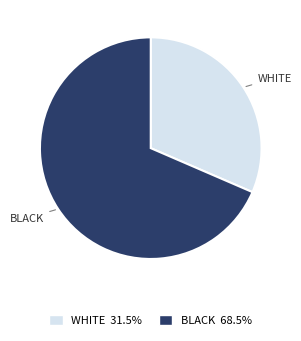

Which slice is the largest?

BLACK